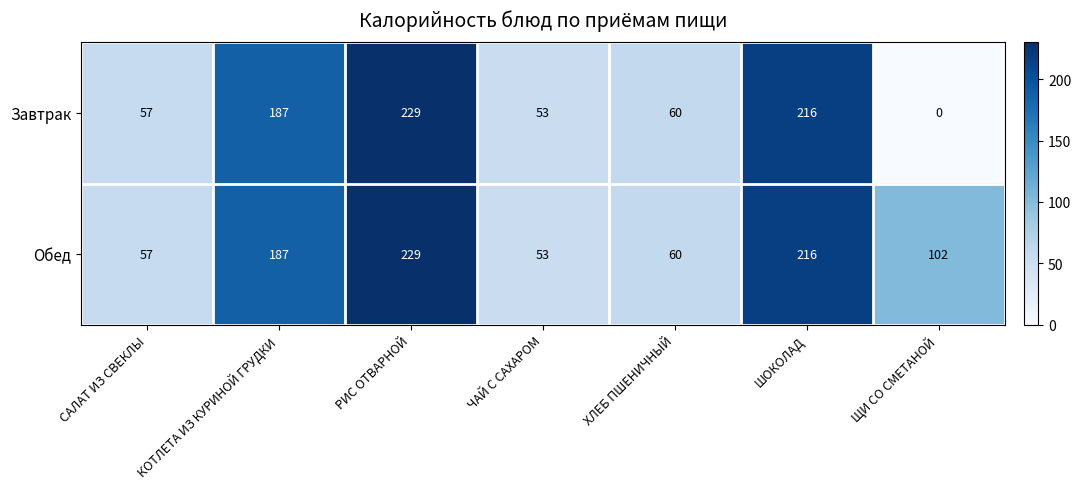

The Обед series shows 229 at РИС ОТВАРНОЙ. True or false?

True